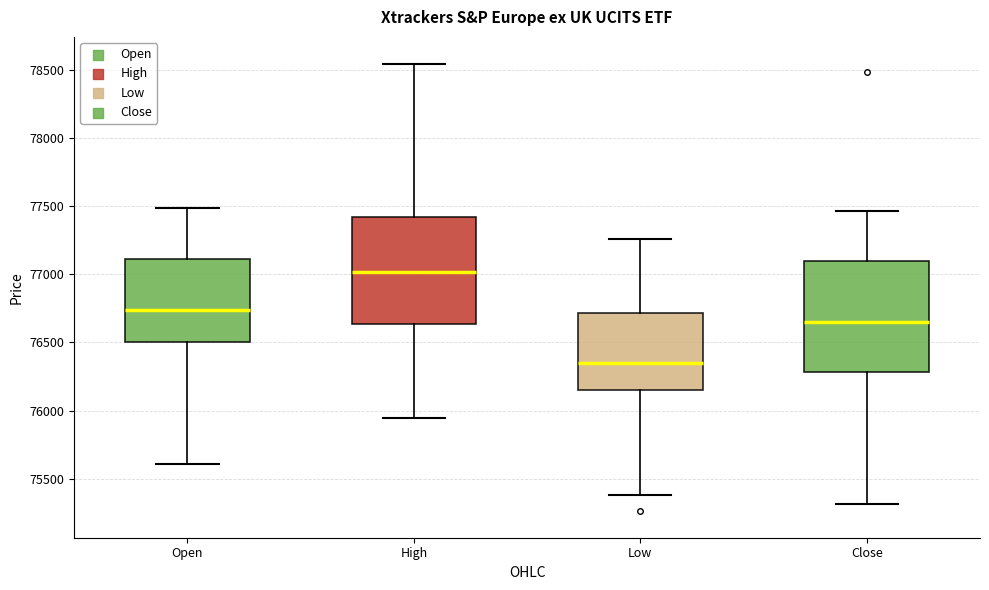

Reading left to right, transcribe this box plot: for each box, give where its median line is, the range the box spans, and where its two whiskers end, as read against the y-axis. The values are not printed on the chart, so give them approximately, as read against the axis.

Open: median 76750, box 76500 to 77100, whiskers 75600 to 77500
High: median 77000, box 76650 to 77400, whiskers 75950 to 78550
Low: median 76350, box 76150 to 76700, whiskers 75400 to 77250
Close: median 76650, box 76300 to 77100, whiskers 75300 to 77450